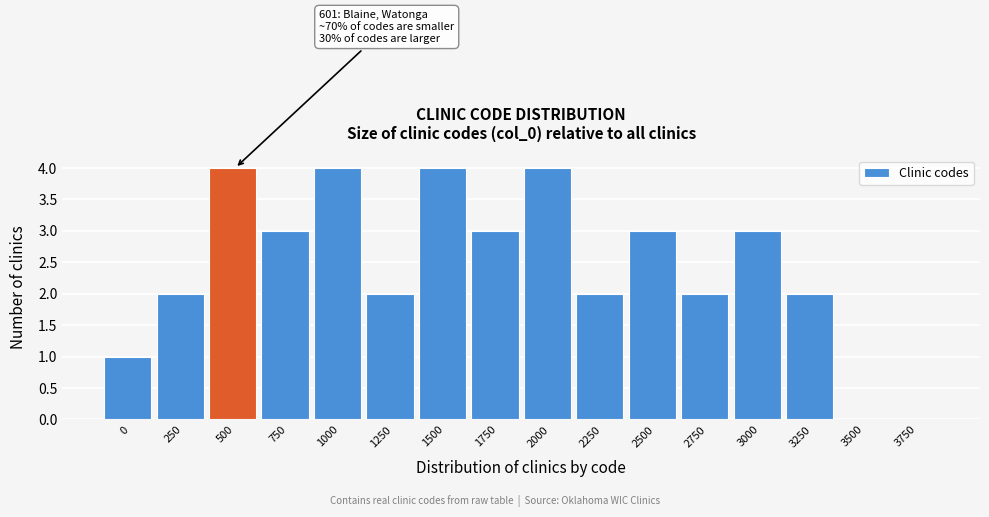

Reading left to right, list all the values displayed in this chart.

0=1	250=2	500=4	750=3	1000=4	1250=2	1500=4	1750=3	2000=4	2250=2	2500=3	2750=2	3000=3	3250=2	3500=0	3750=0